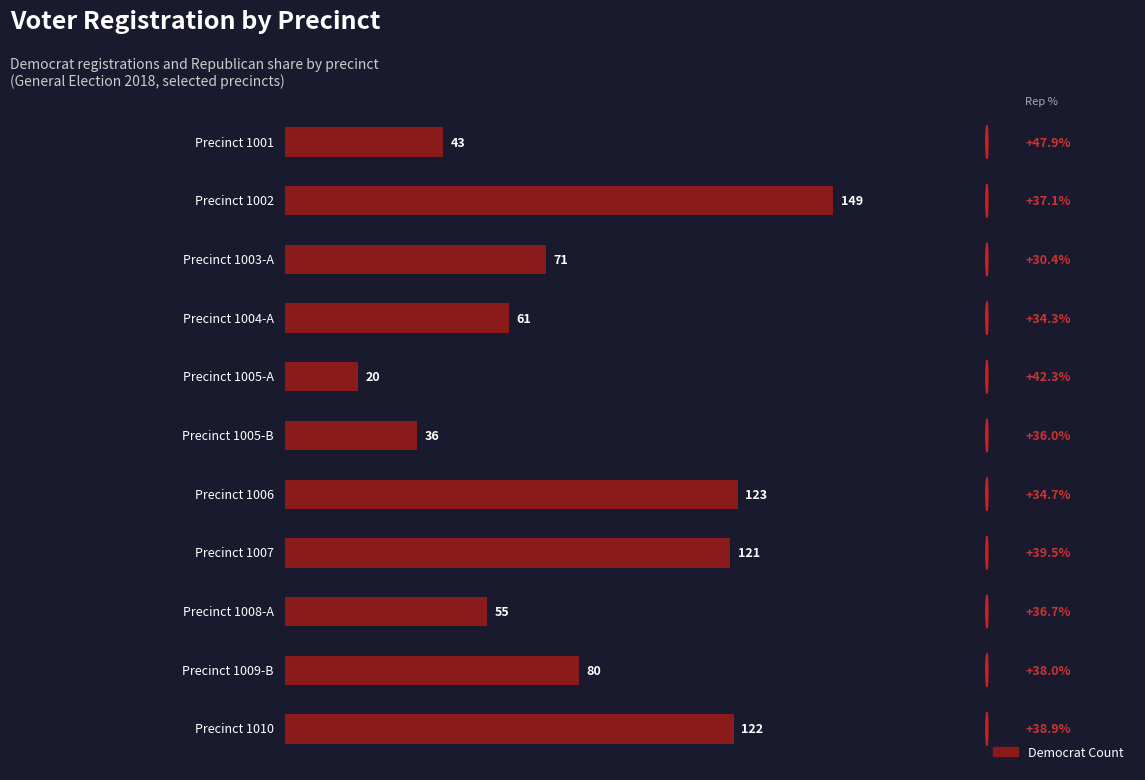

What is the value of the 3rd bar from the top?

71